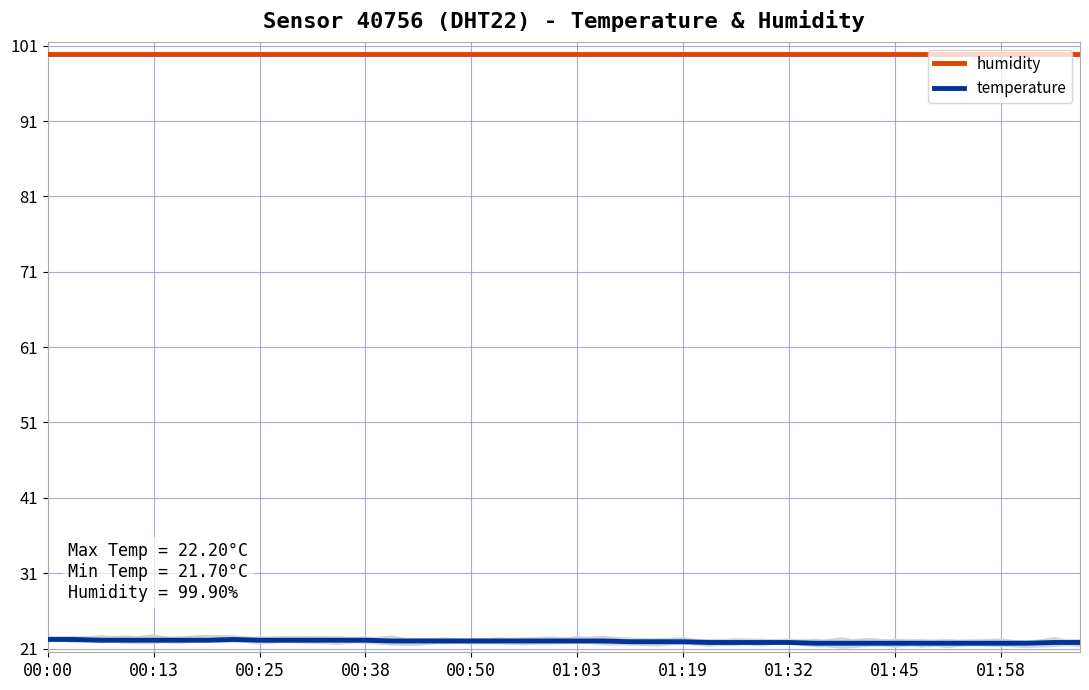

True or false: temperature has a value of 36.0 at 00:50.

False